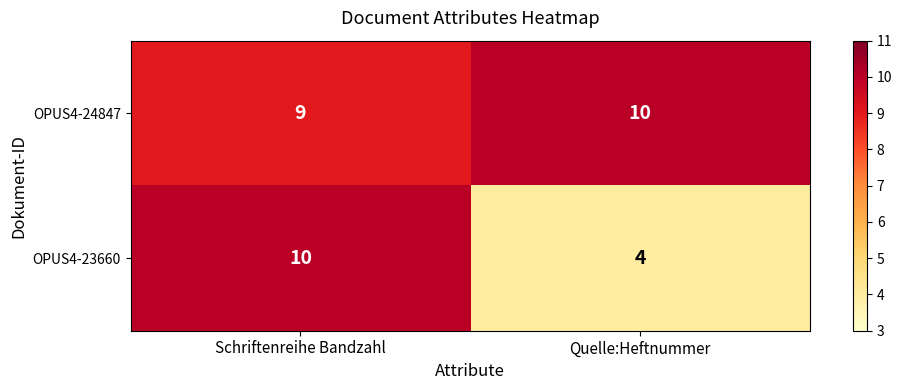

What is the sum of the OPUS4-24847 values at Quelle:Heftnummer and Schriftenreihe Bandzahl?

19